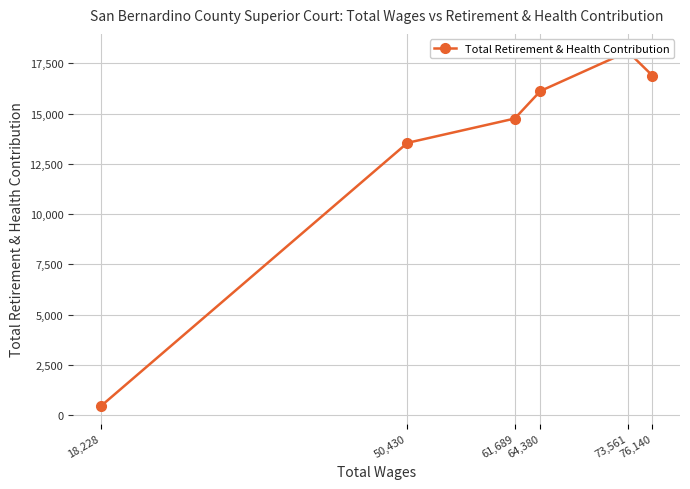

The chart shows a value of 9914 at 64,380. True or false?

False